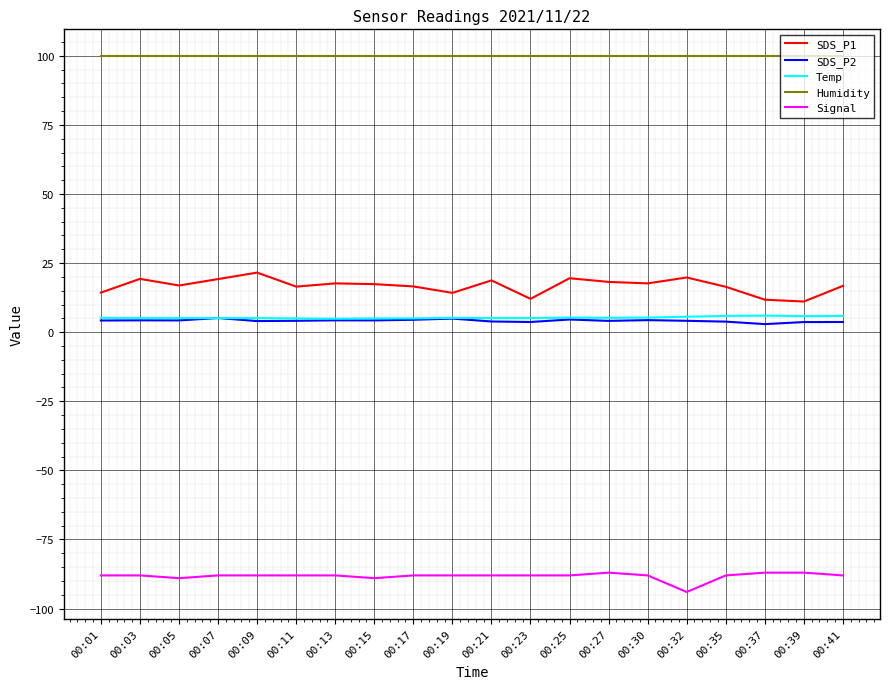

What is the spread (max minus min) of values at 00:03?

187.9